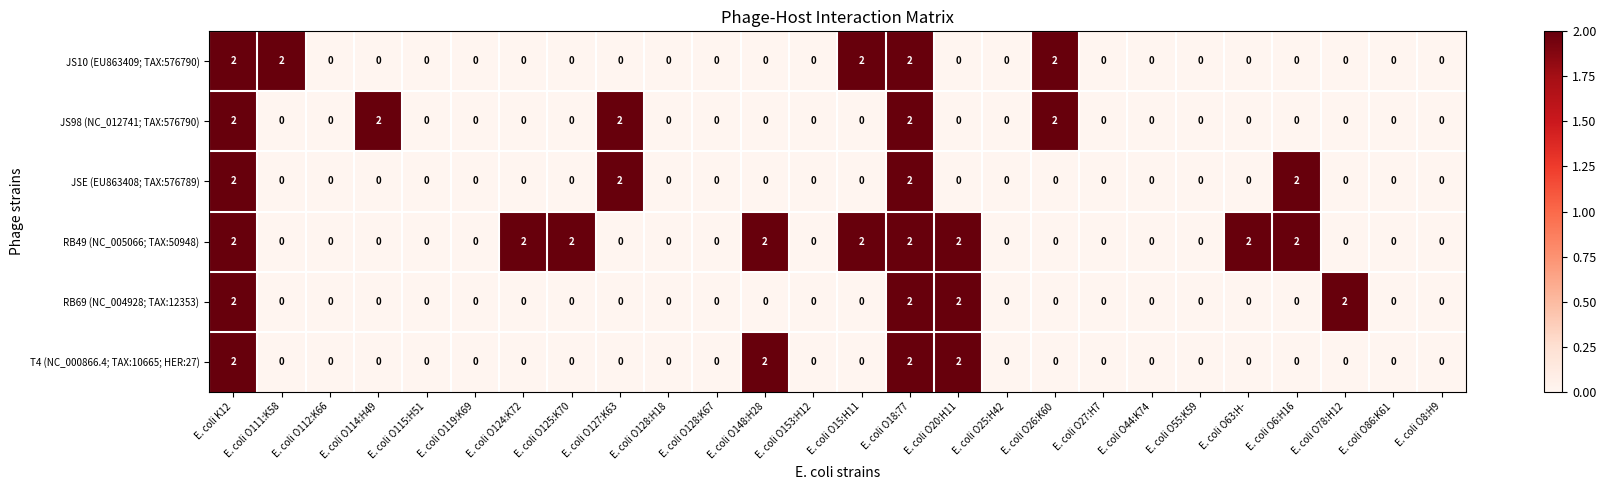

At how many categories does at least one series exceed 1?

14